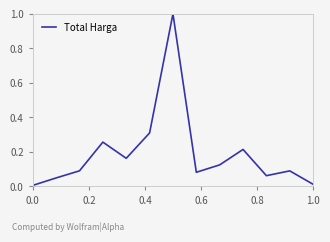

What is the greatest value displayed?

1.0